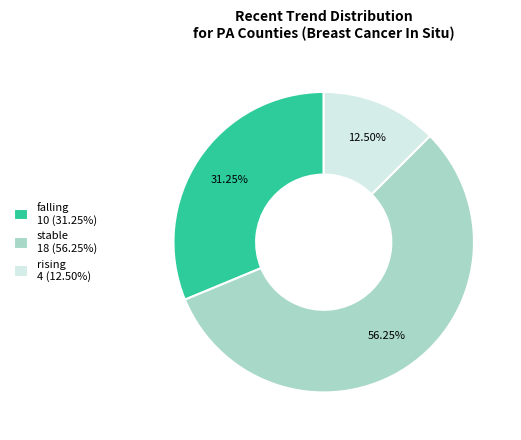

Count the number of slices in the pie.

3